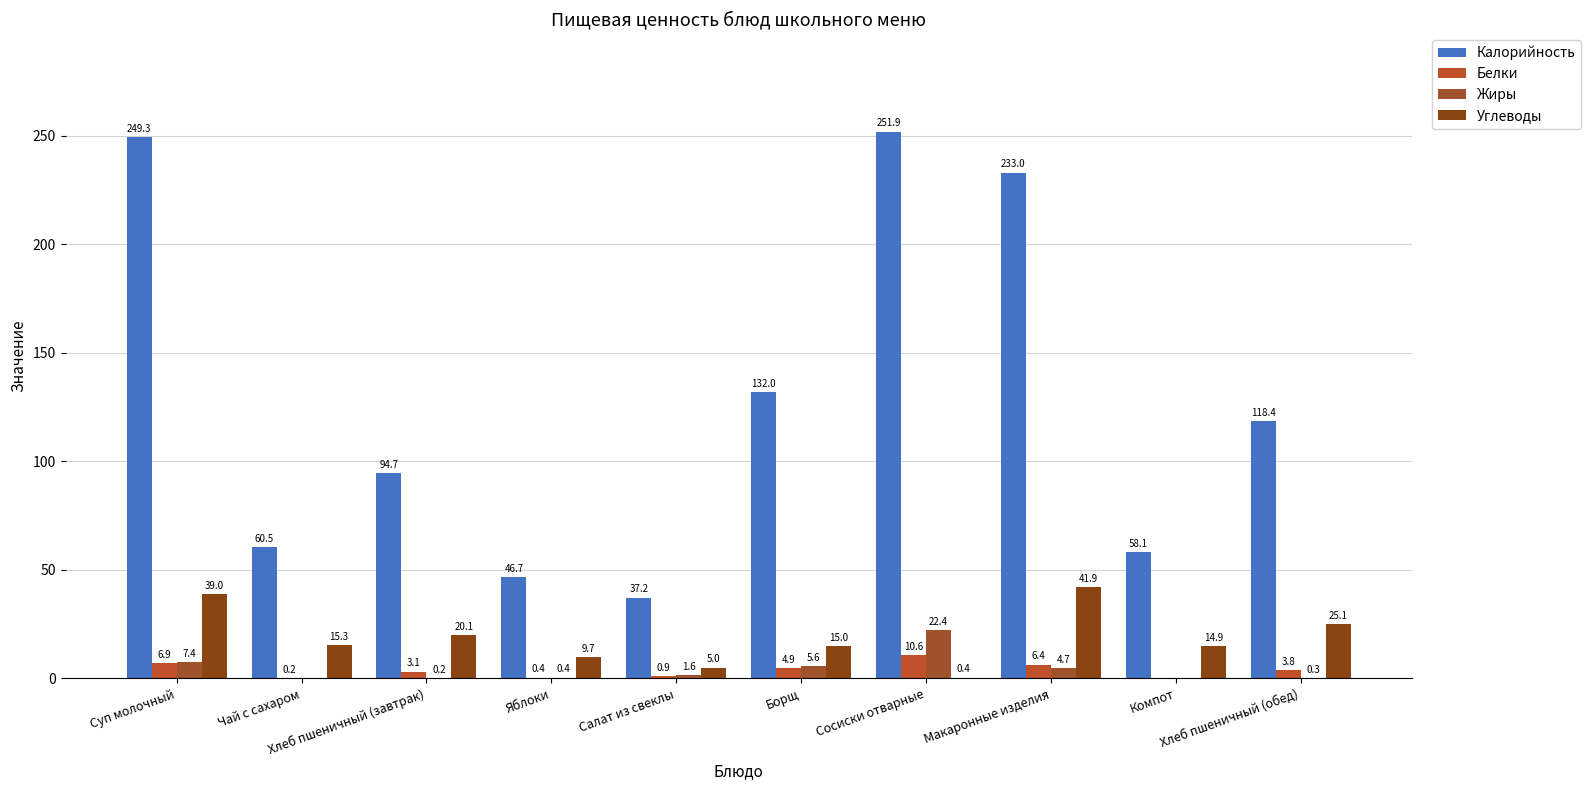

What is the label of the 3rd bar from the right?

Макаронные изделия